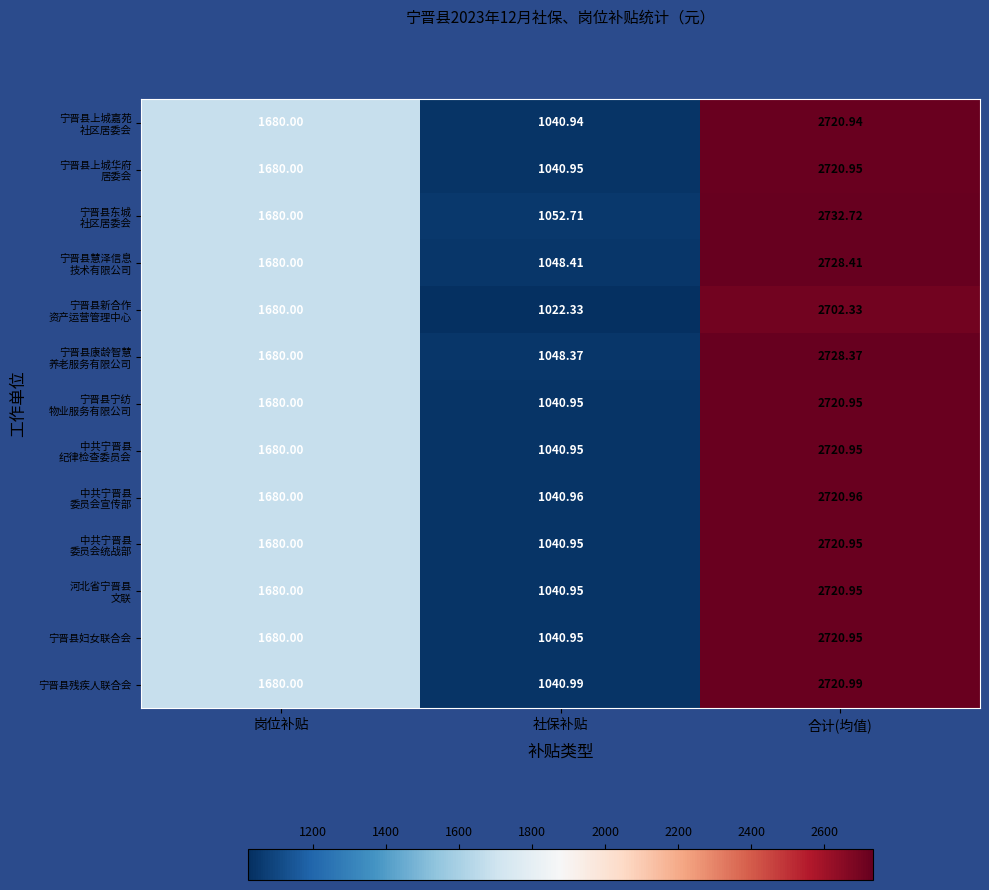

At how many categories does at least one series exceed 2221?

1